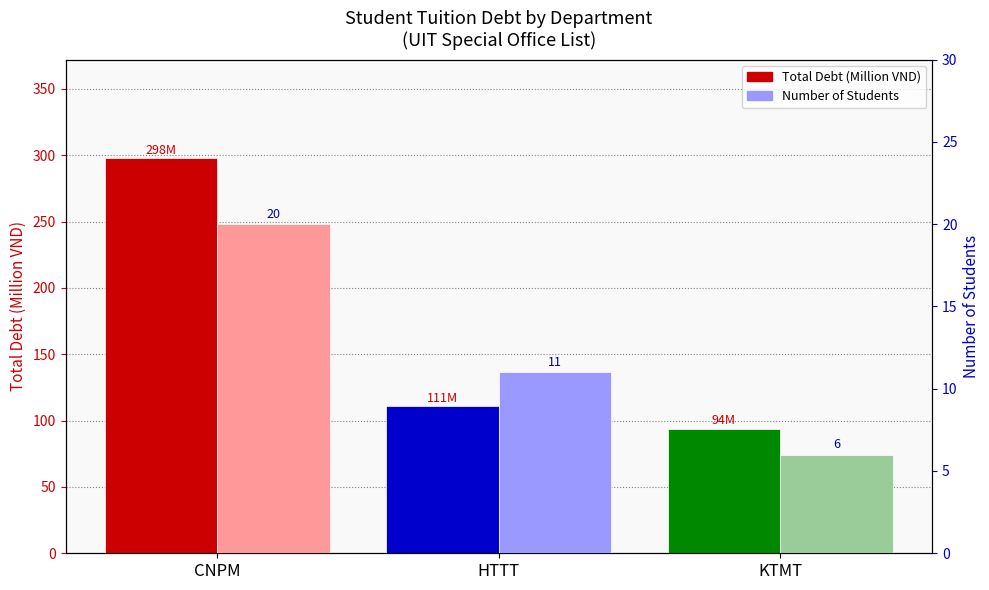

Where is Total Debt (Million VND) nearest to the value 195?

HTTT